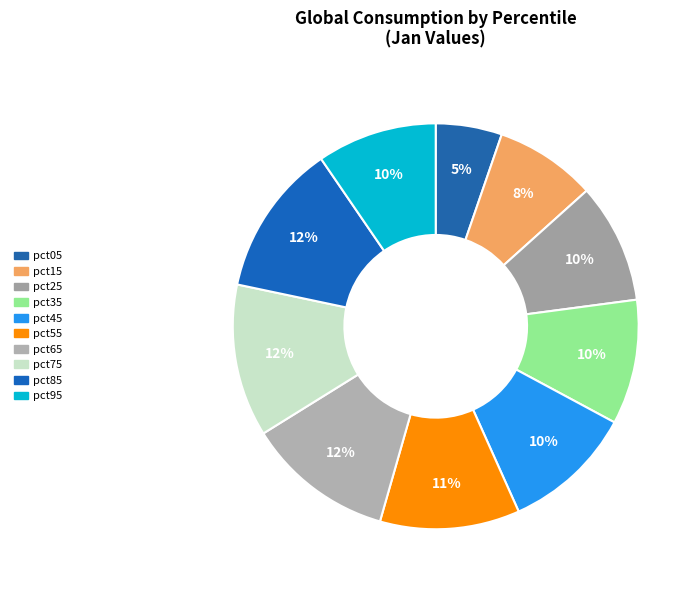

Count the number of slices in the pie.

10